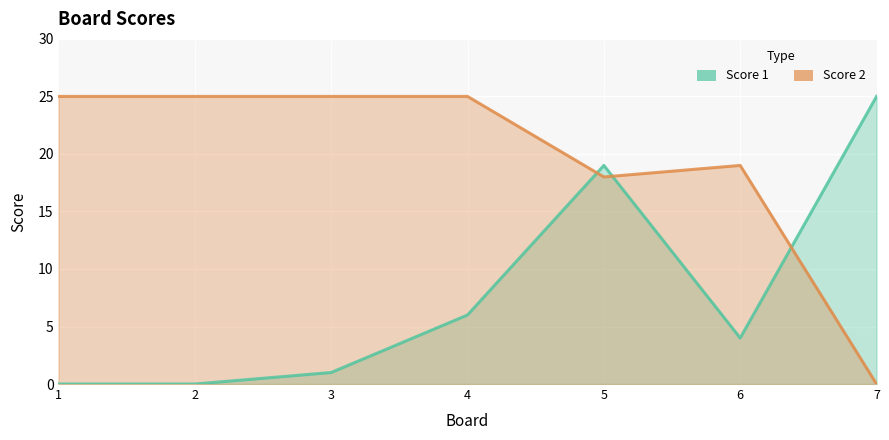

True or false: Score 2 has a value of 0 at 7.

True